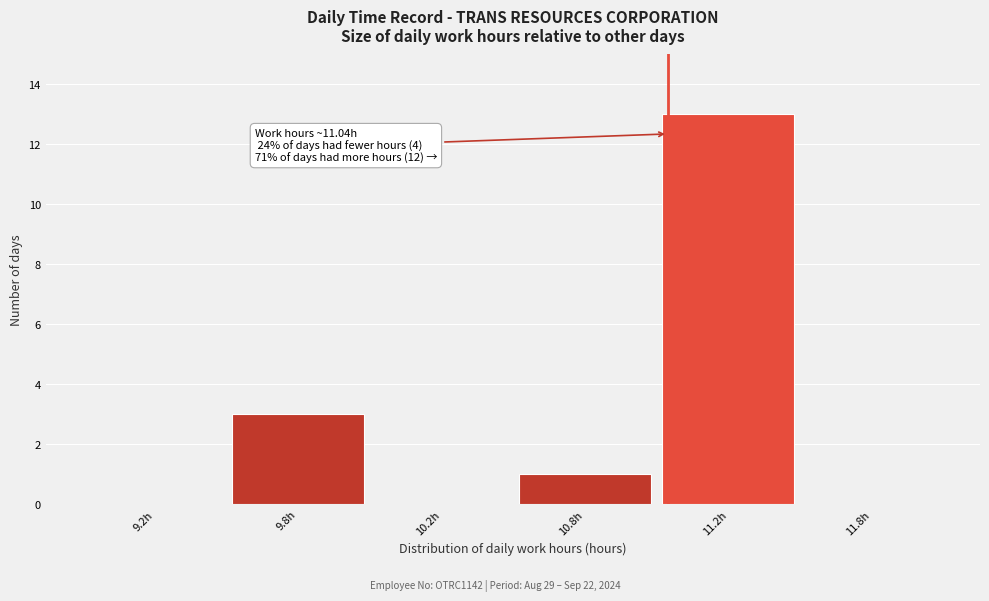

Reading left to right, what are all the values shown in this chart?

9.2h=0	9.8h=3	10.2h=0	10.8h=1	11.2h=13	11.8h=0